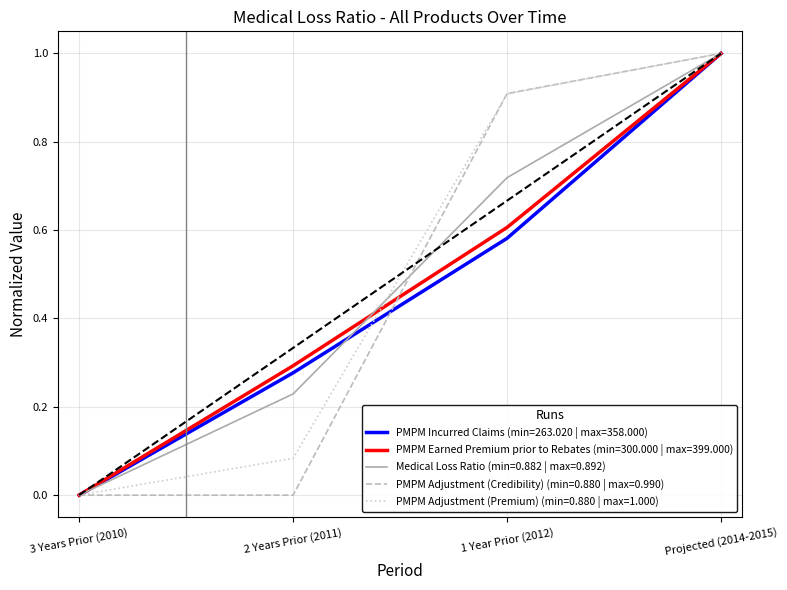

Does the chart have visible grid lines?

Yes